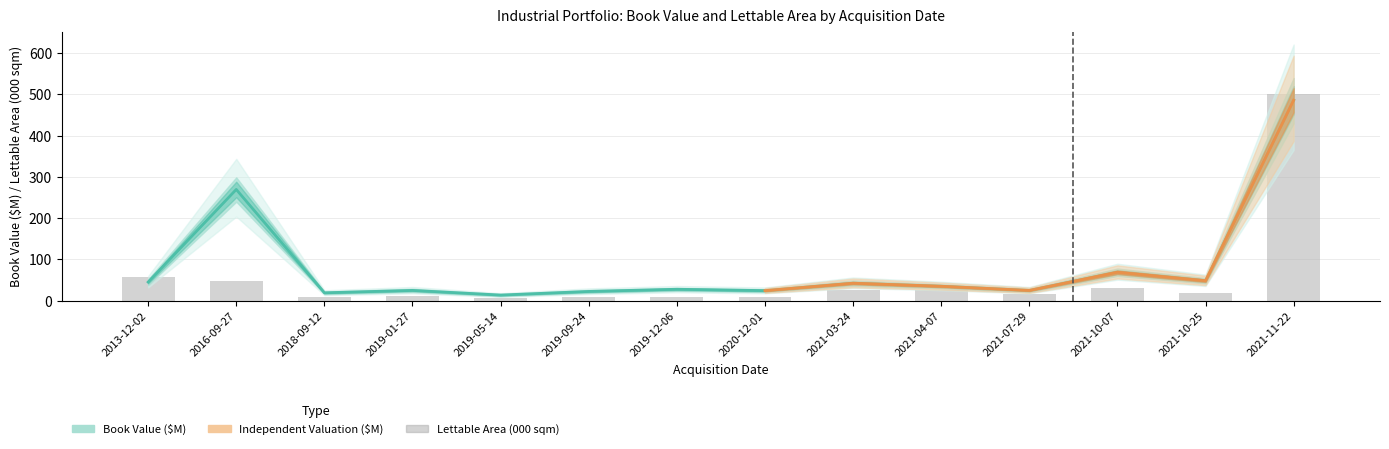

Which series has the largest total across all categories?

Book Value